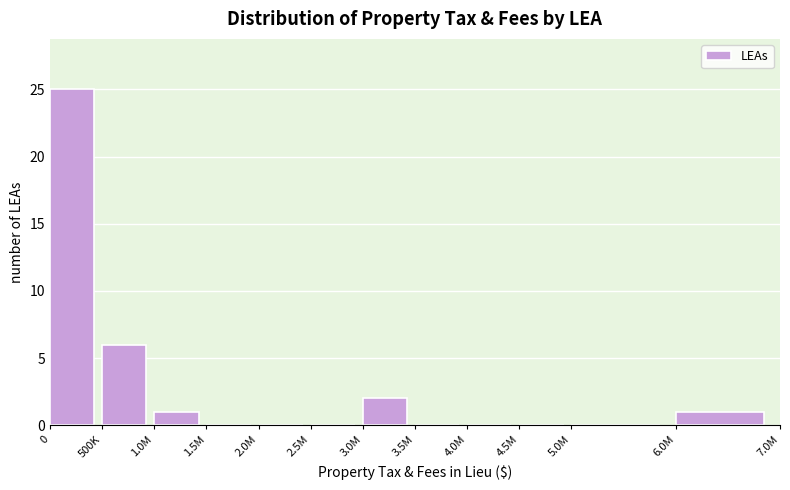

Reading left to right, list all the values displayed in this chart.

0=25	500K=6	1.0M=1	1.5M=0	2.0M=0	2.5M=0	3.0M=2	3.5M=0	4.0M=0	4.5M=0	5.0M=0	6.0M=1